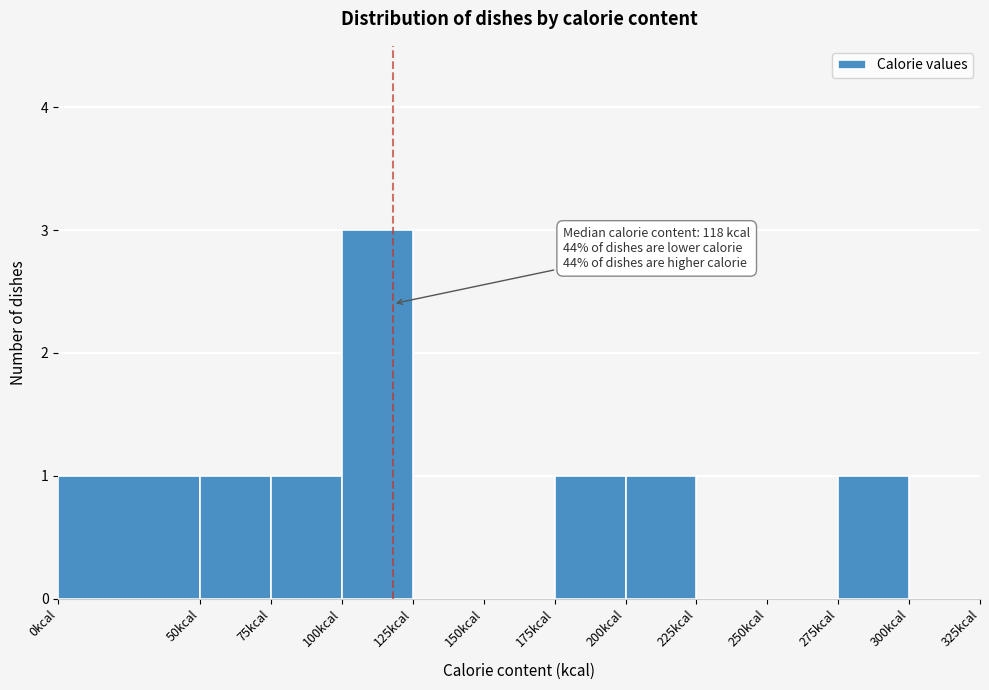

Over which range of the x-axis is the bar tallest?

100 to 125